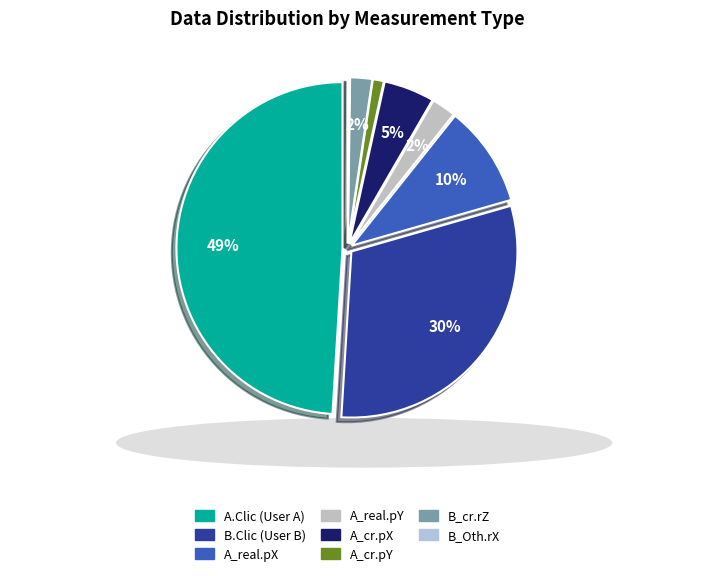

Rank the categories by value from lowest to highest.

B_Oth.rX, A_cr.pY, B_cr.rZ, A_real.pY, A_cr.pX, A_real.pX, B.Clic (User B), A.Clic (User A)